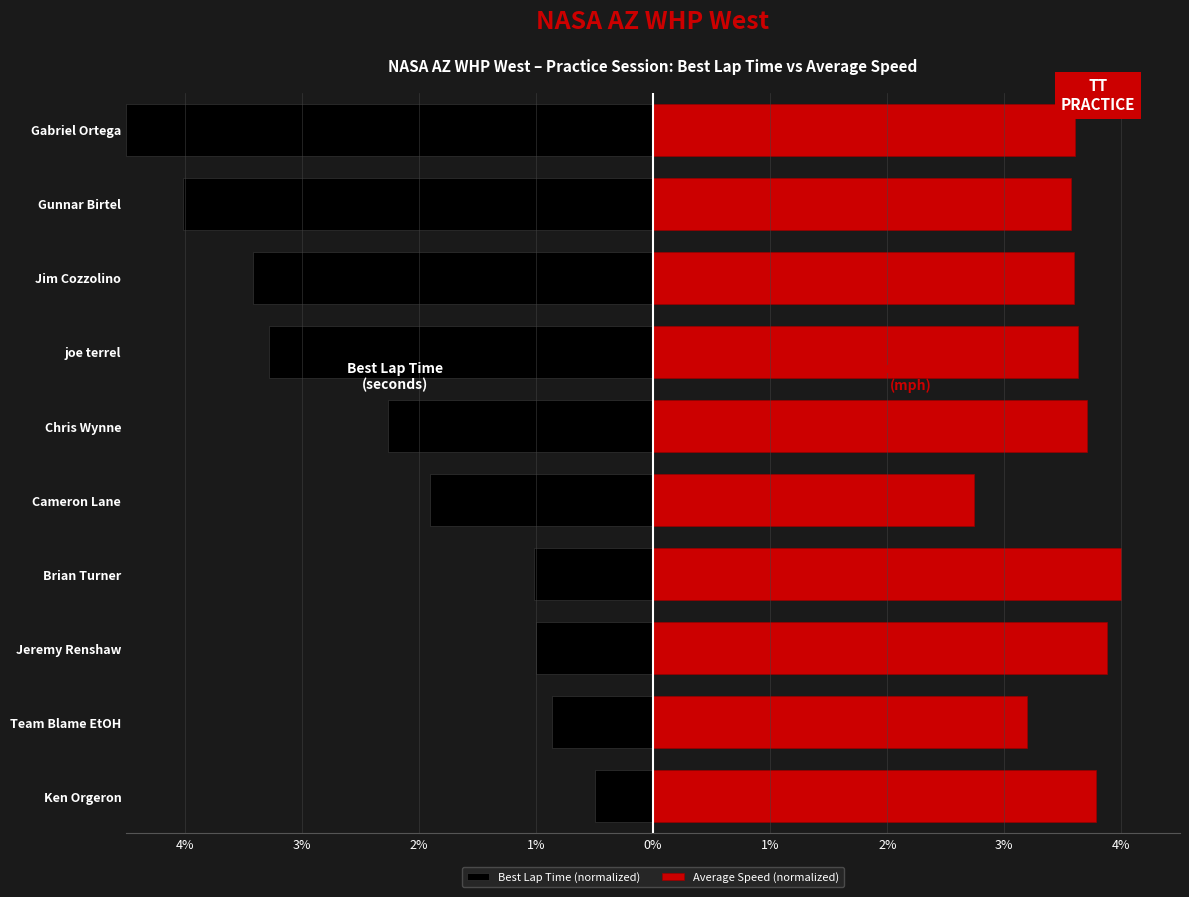

The Best Lap Time (normalized) series shows -0.9 at Team Blame EtOH. True or false?

True